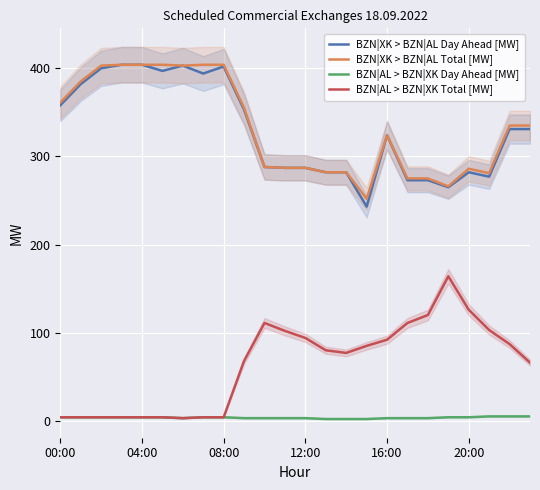

How many interior local peaks does the BZN|AL > BZN|XK Total [MW] series have?

2